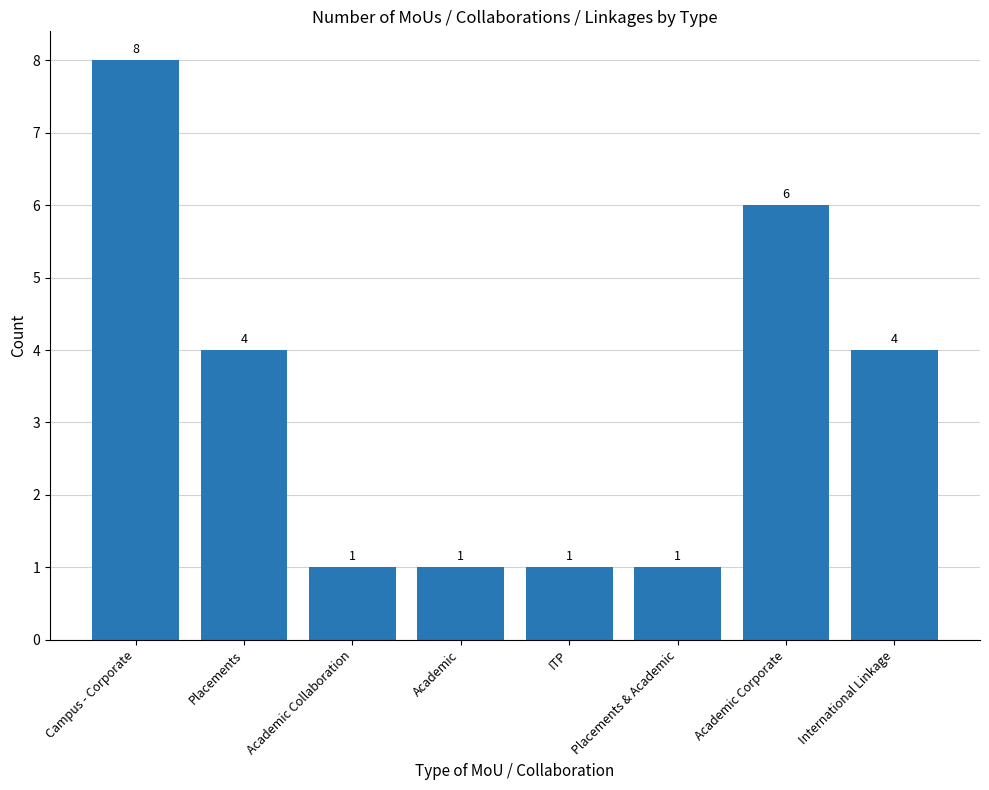

Reading left to right, what are all the values shown in this chart?

8	4	1	1	1	1	6	4